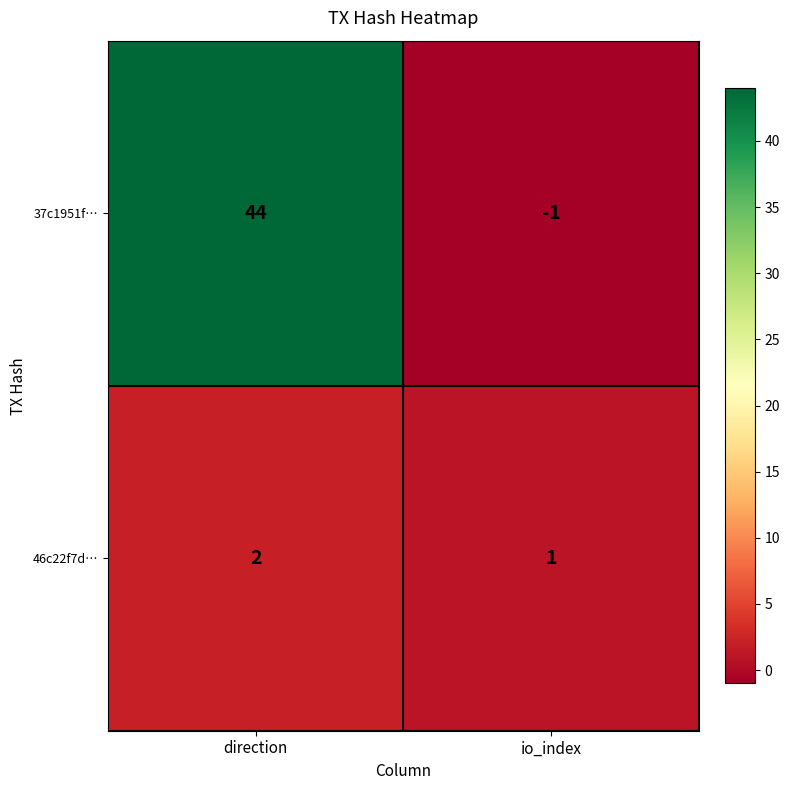

What is the maximum value shown in the chart?

44